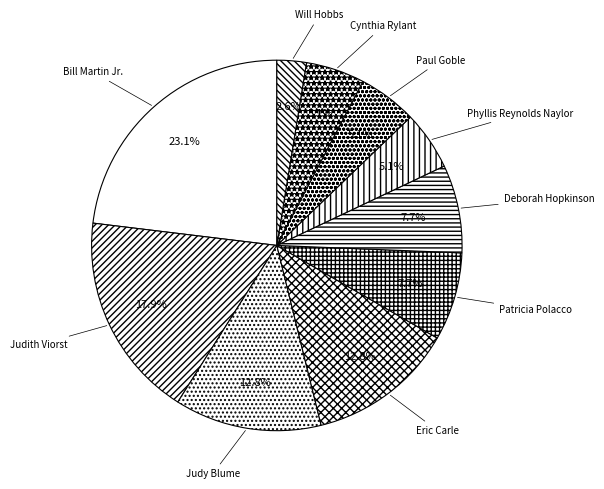

Is there a majority slice in this chart?

No